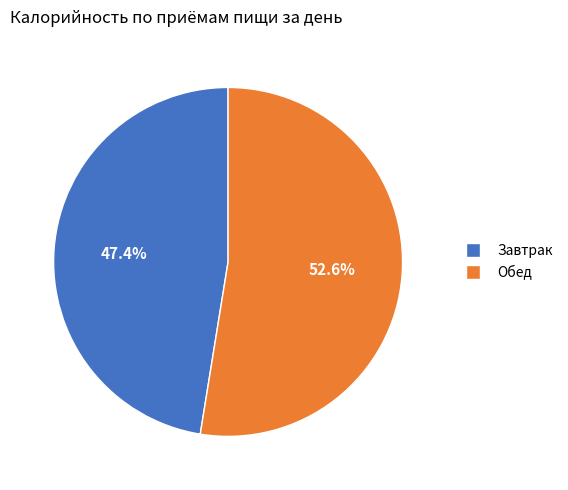

Is there any slice that represents more than half of the pie?

Yes